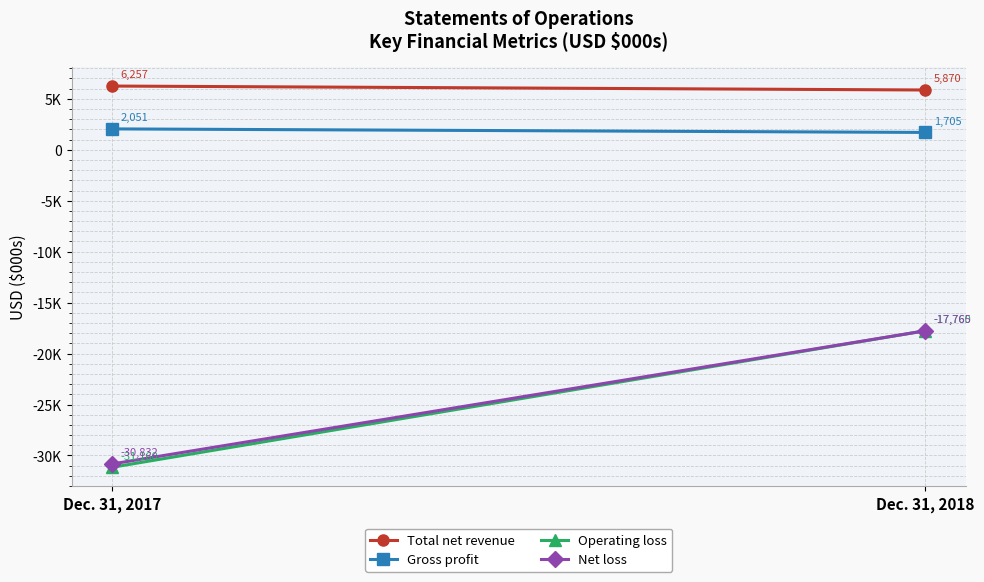

What is the sum of all Net loss values?

-48597